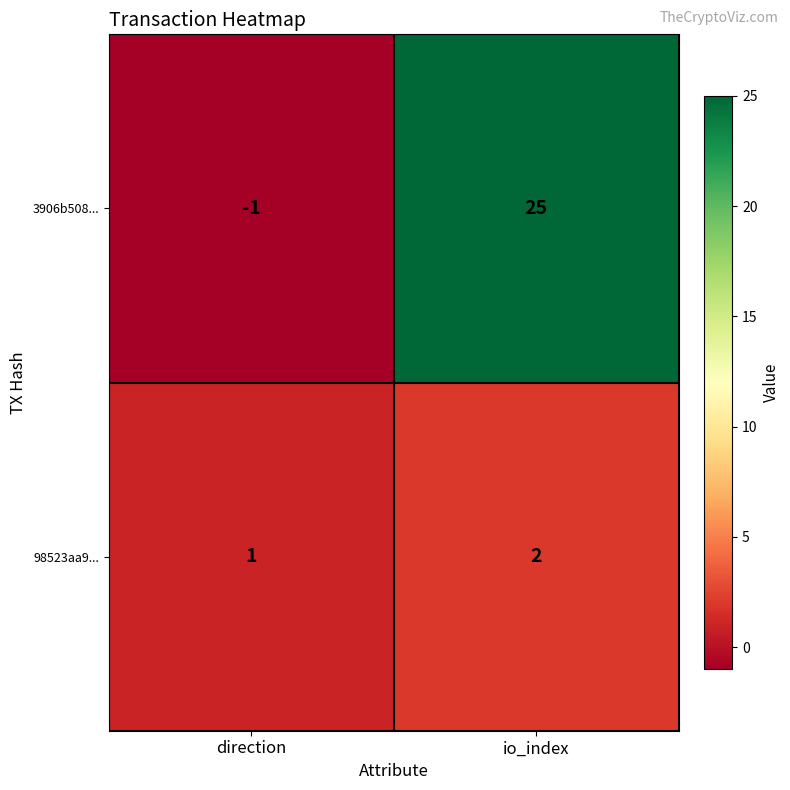

Reading left to right, list all the values displayed in this chart.

3906b508...: direction=-1	io_index=25
98523aa9...: direction=1	io_index=2